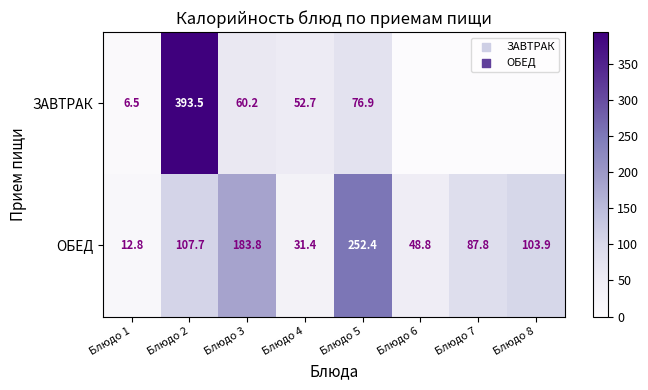

How many data points in ОБЕД are above 103?

4